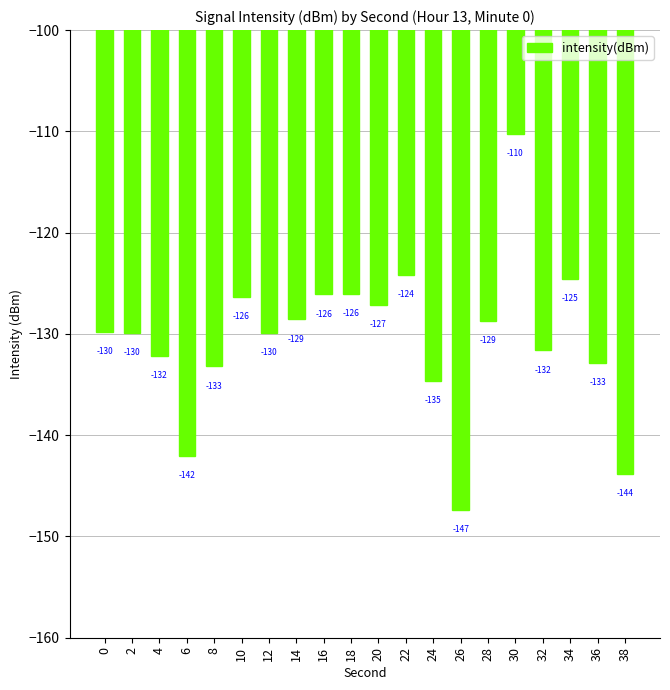

The value at 24 is -40.2. True or false?

False